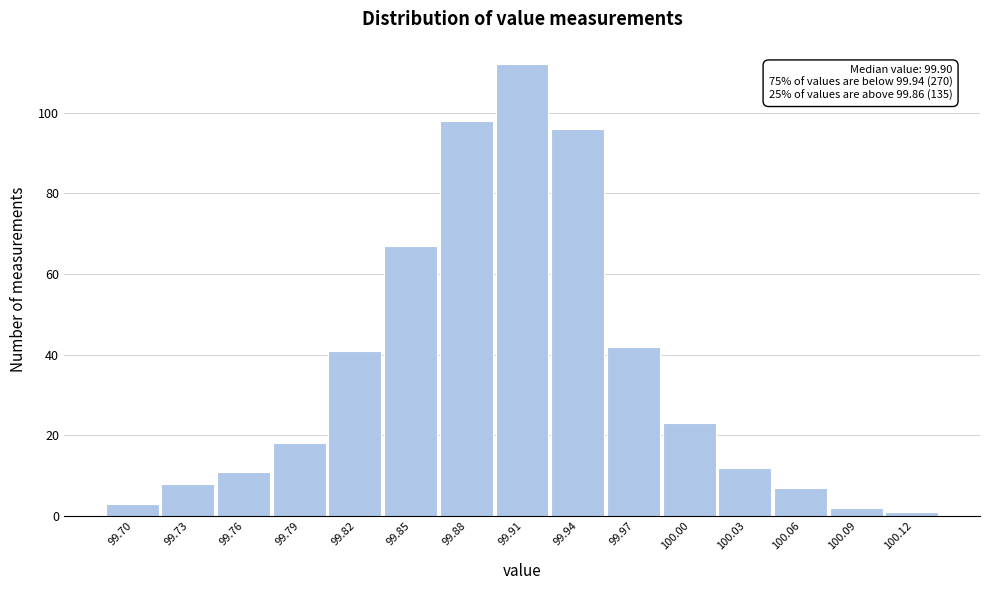

Over which range of the x-axis is the bar tallest?

99.890 to 99.925